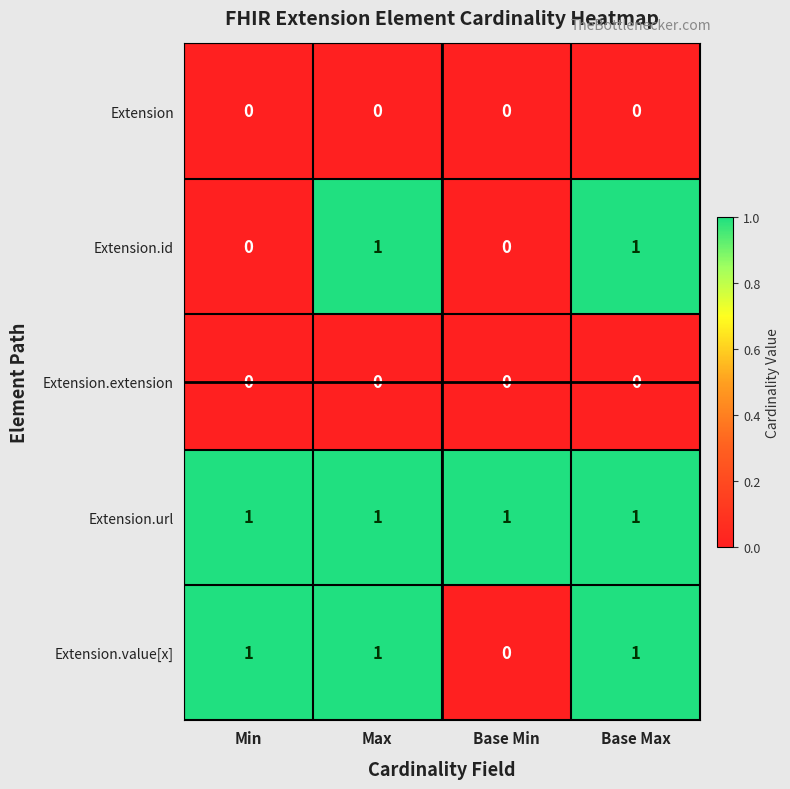

Is it true that Extension.url equals 1 at Base Min?

True